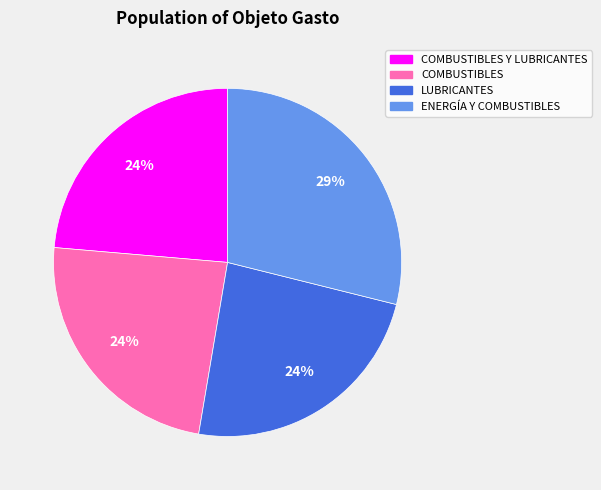

Count the number of slices in the pie.

4